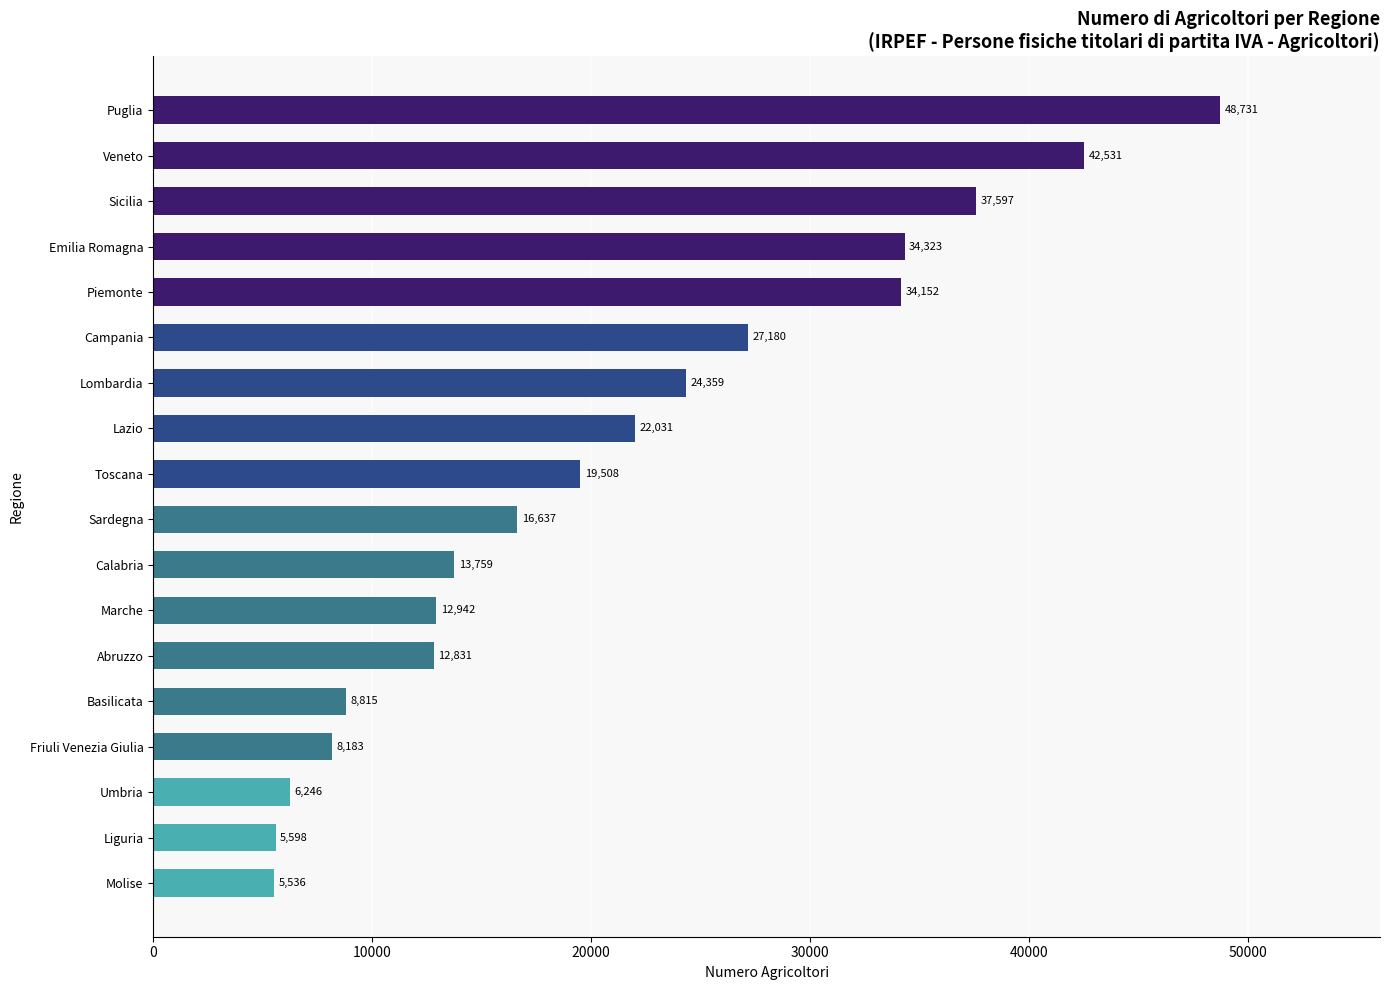

How many categories are shown in the chart?

18